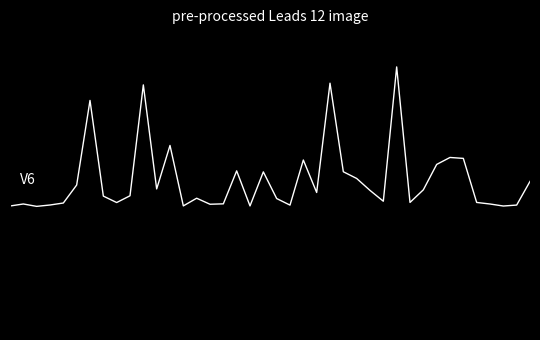

Reading right to left, transcribe all the data shown in this chart.

-0.0	-0.7	-0.7	-0.6	-0.6	0.6	0.6	0.4	-0.3	-0.6	3.0	-0.6	-0.3	0.0	0.2	2.6	-0.3	0.5	-0.7	-0.5	0.2	-0.7	0.2	-0.6	-0.7	-0.5	-0.7	0.9	-0.2	2.5	-0.4	-0.6	-0.4	2.1	-0.1	-0.6	-0.7	-0.7	-0.6	-0.7